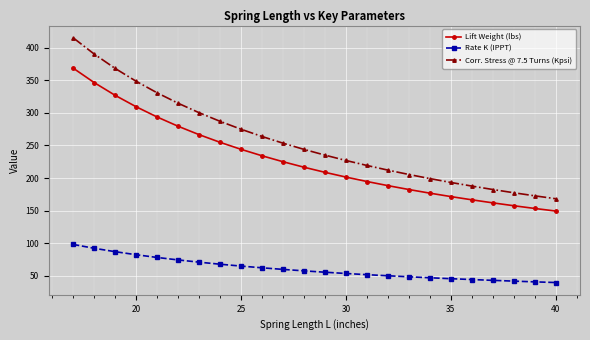

What is the greatest value displayed?

415.0